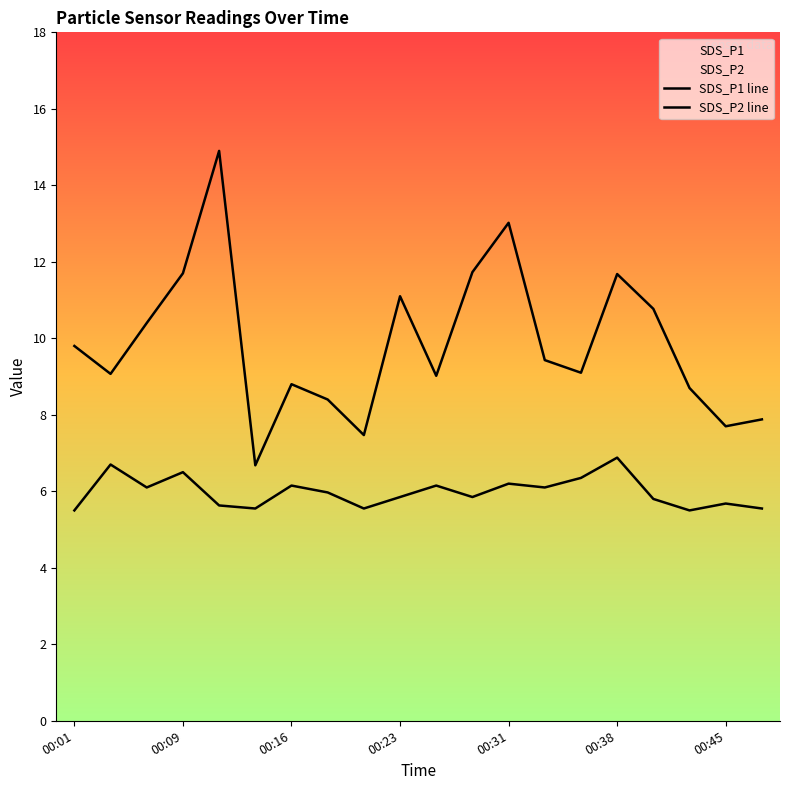

The value of SDS_P1 line at 13 is 12.3. True or false?

False